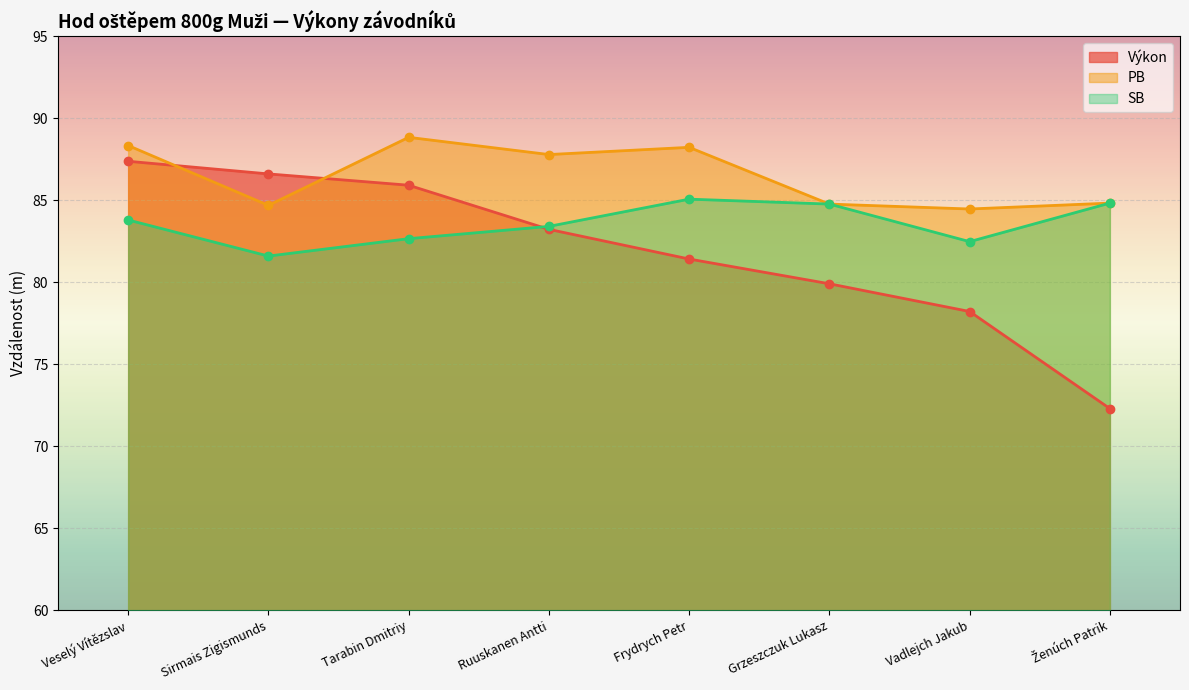

In PB, how many points are higher than both neighbors (excluding endpoints)?

2